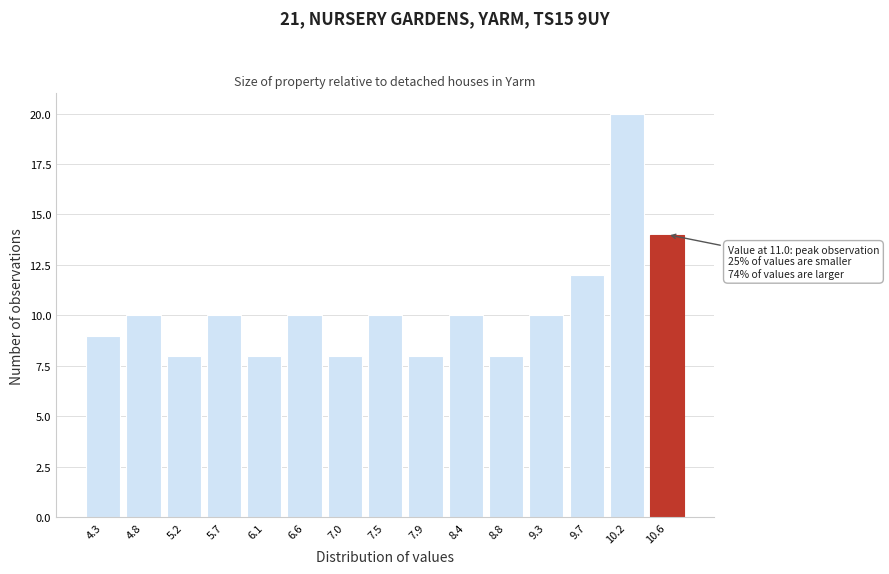

Reading left to right, transcribe all the data shown in this chart.

9	10	8	10	8	10	8	10	8	10	8	10	12	20	14